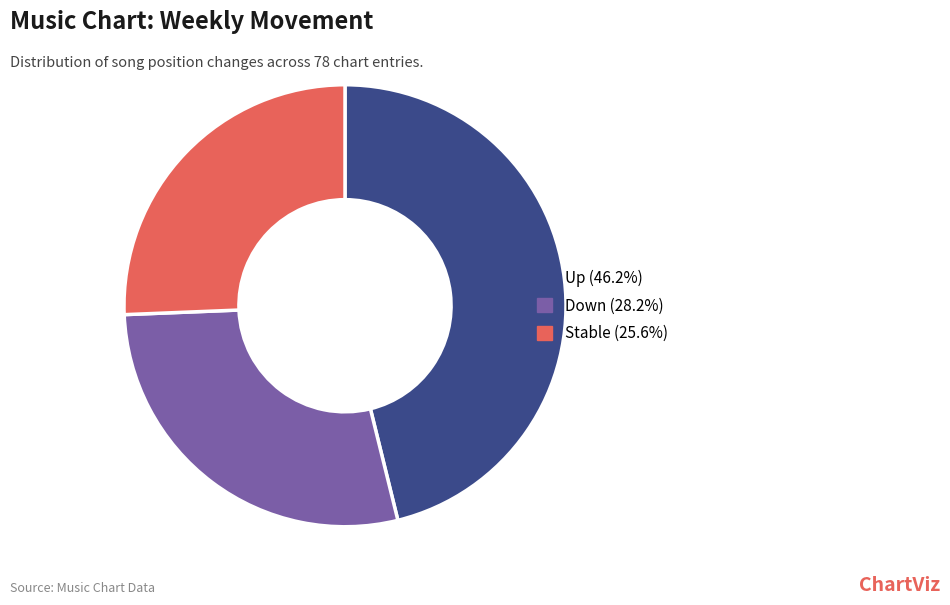

Is there any slice that represents more than half of the pie?

No